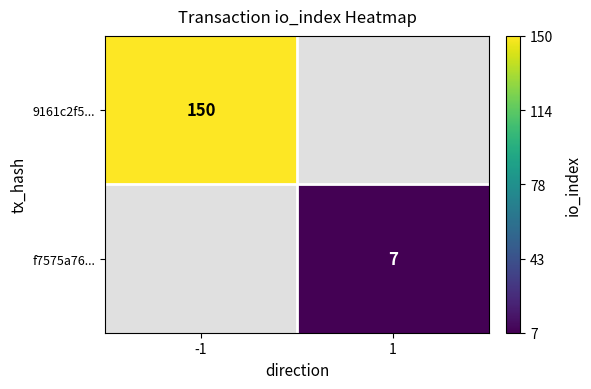

The value of f7575a76... at 1 is 7. True or false?

True